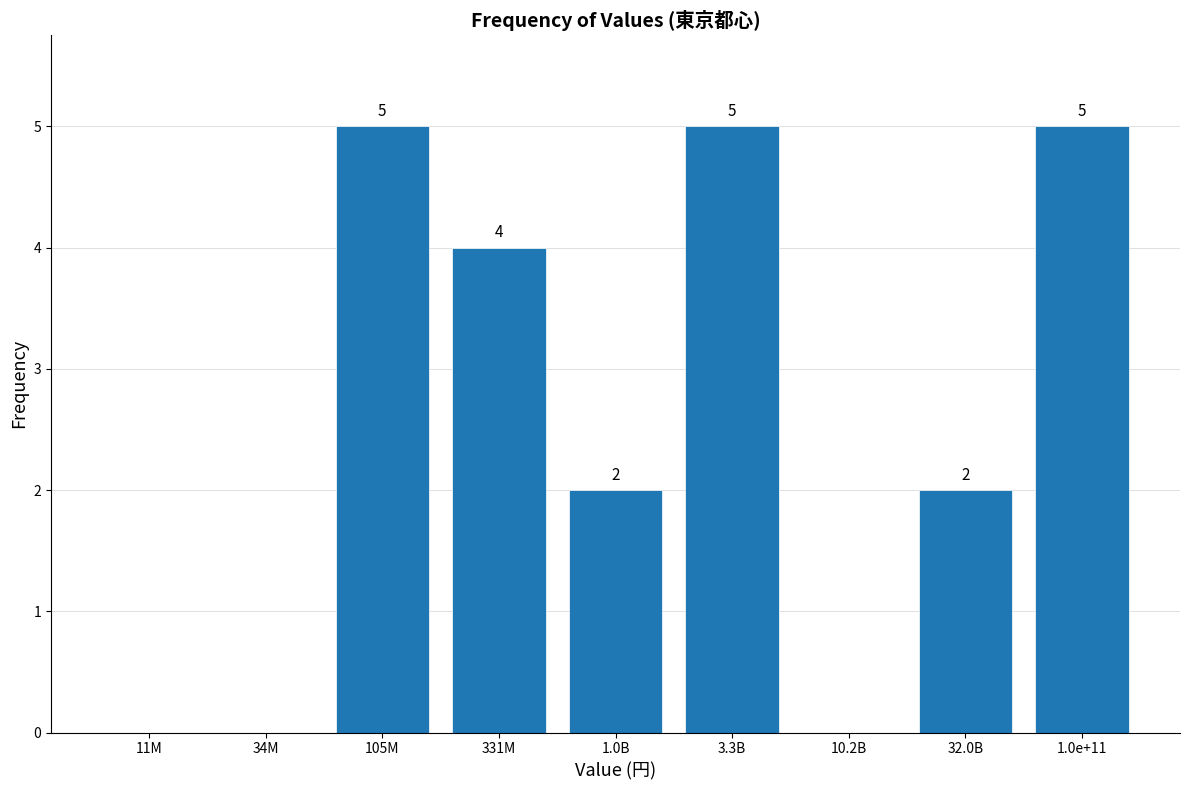

Reading left to right, list all the values displayed in this chart.

11M=0	34M=0	105M=5	331M=4	1.0B=2	3.3B=5	10.2B=0	32.0B=2	1.0e+11=5